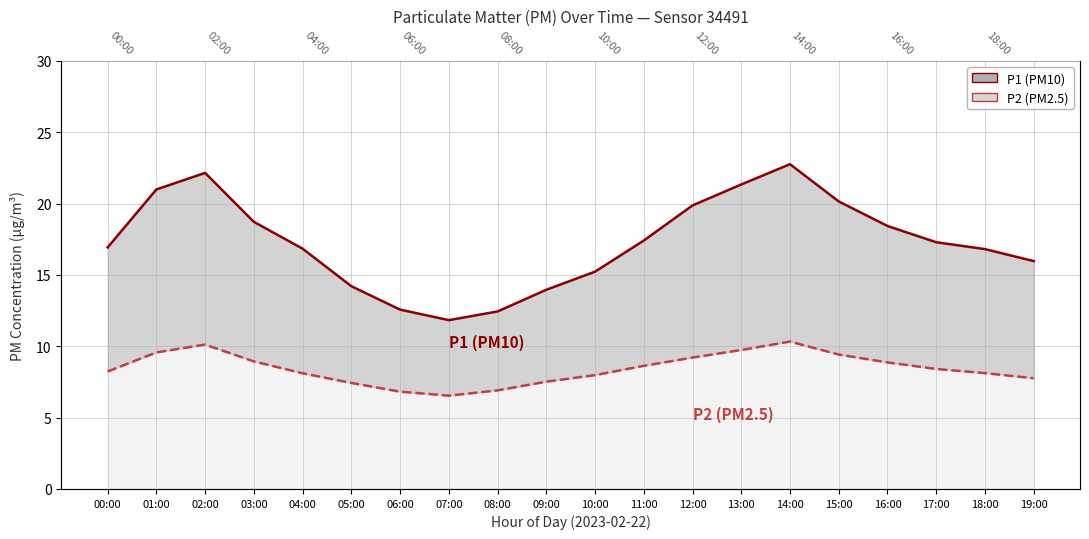

What is the average value of the P2 (PM2.5) series?

8.4